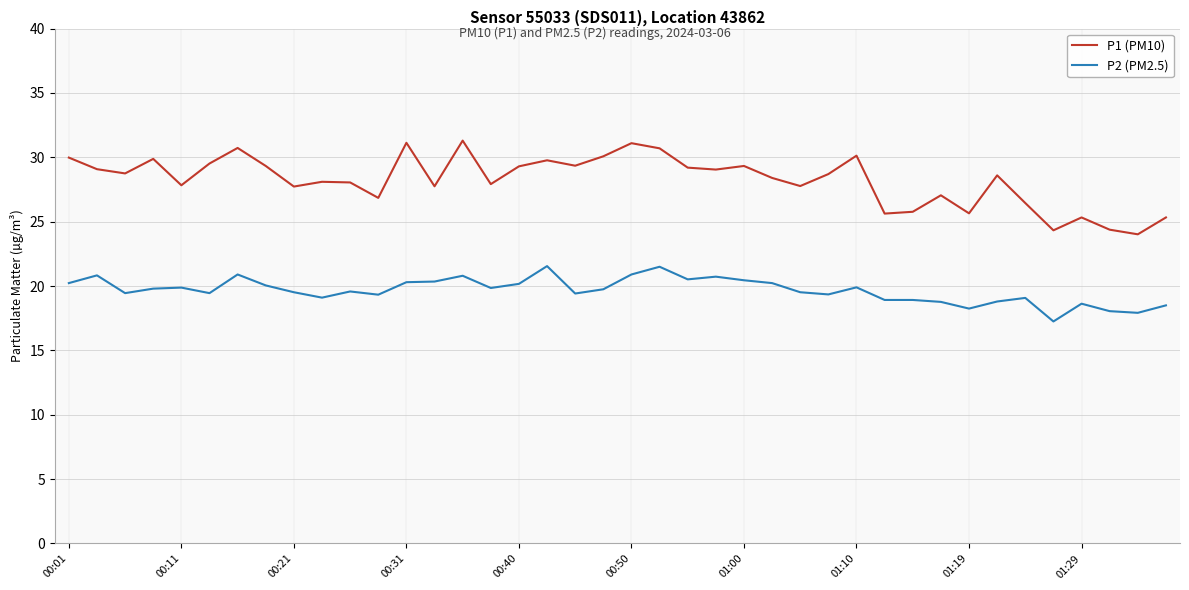

List the series in order of their peak value, highest first.

P1 (PM10), P2 (PM2.5)